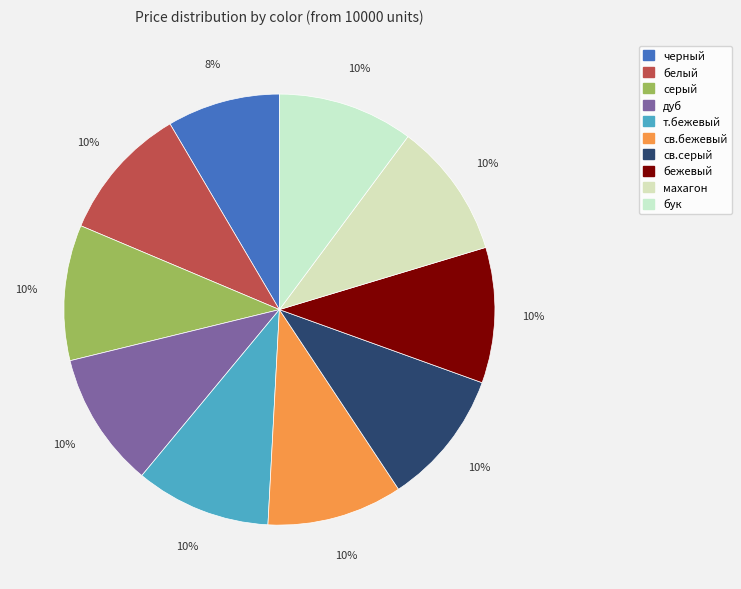

Rank the categories by value from highest to lowest.

белый, серый, дуб, т.бежевый, св.бежевый, св.серый, бежевый, махагон, бук, черный